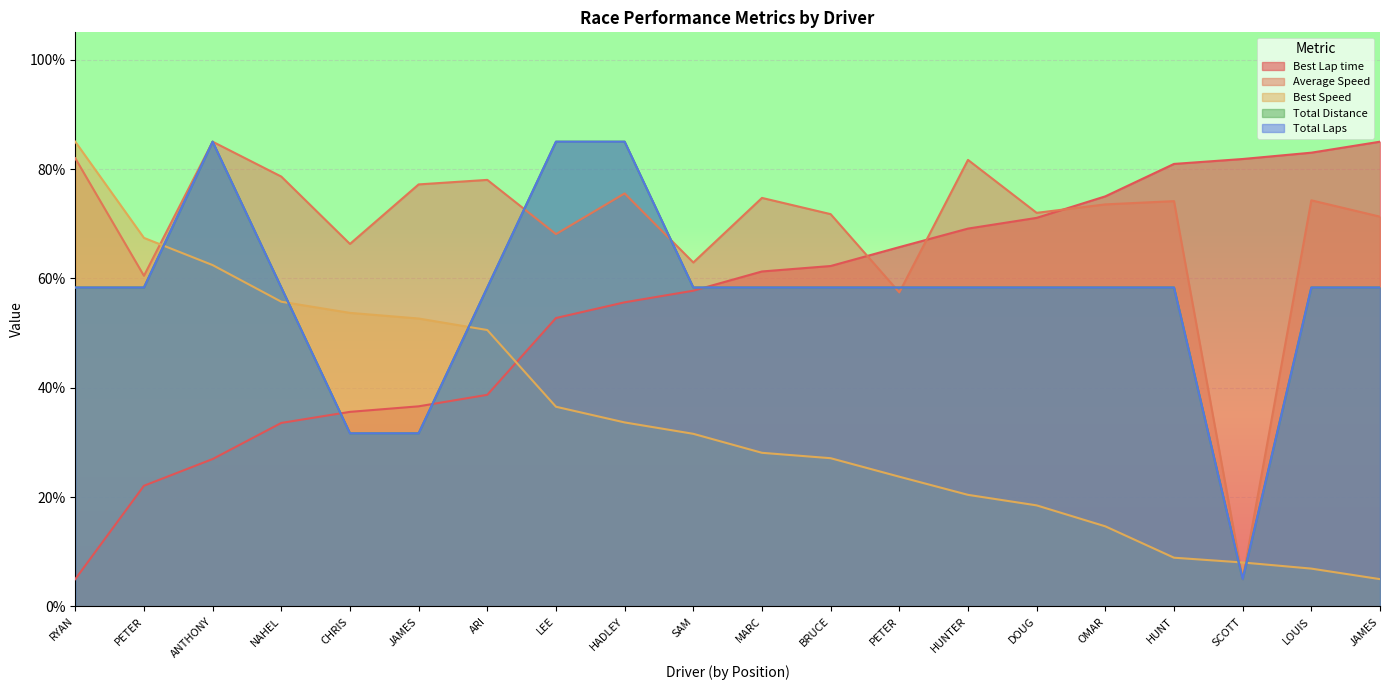

Does the chart display data point markers on the line(s)?

No